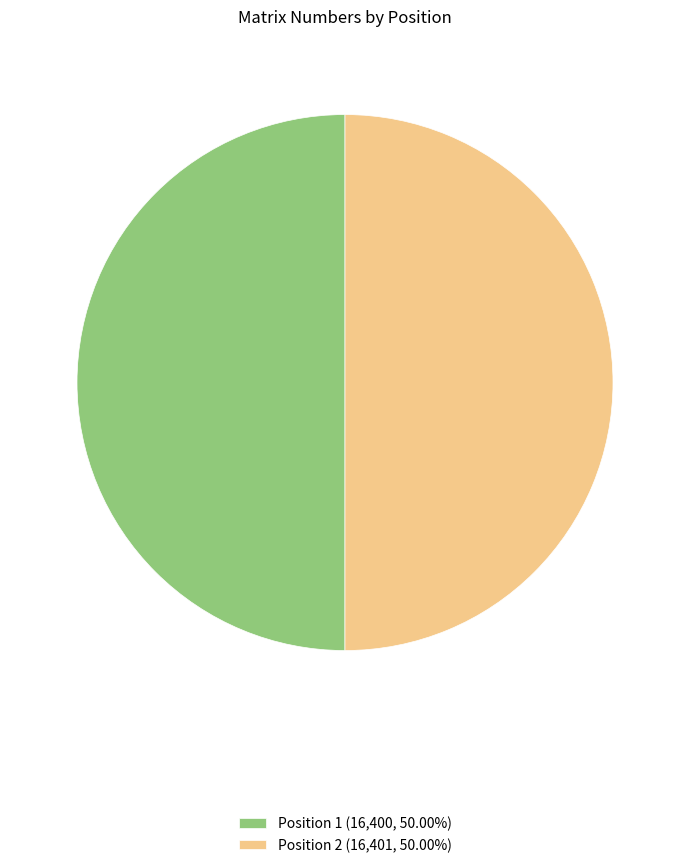

What is the ratio of the value at Position 2 (16,401, 50.00%) to the value at Position 1 (16,400, 50.00%)?

1.0